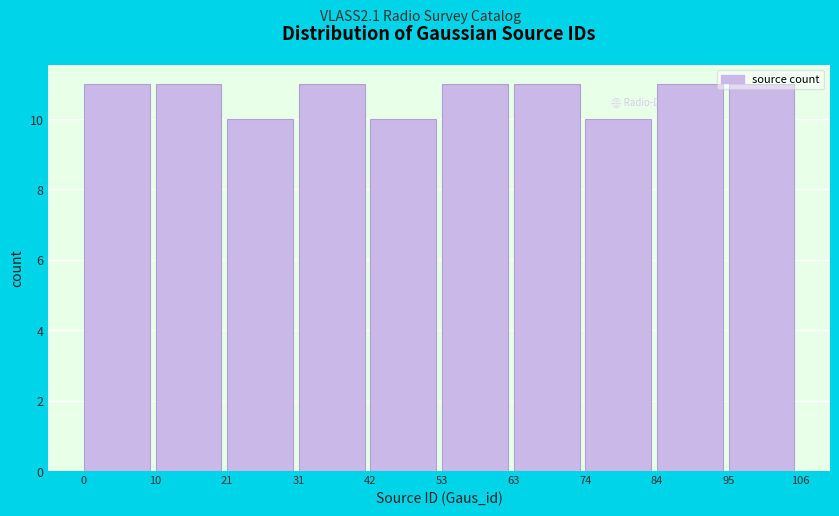

Reading left to right, transcribe this chart: for each bar, give the range it covers on the x-axis and its height. The values are not printed on the chart, so give them approximately, as read against the axis.

0 to 10: 11
10 to 21: 11
21 to 31: 10
31 to 42: 11
42 to 53: 10
53 to 63: 11
63 to 74: 11
74 to 84: 10
84 to 95: 11
95 to 106: 11